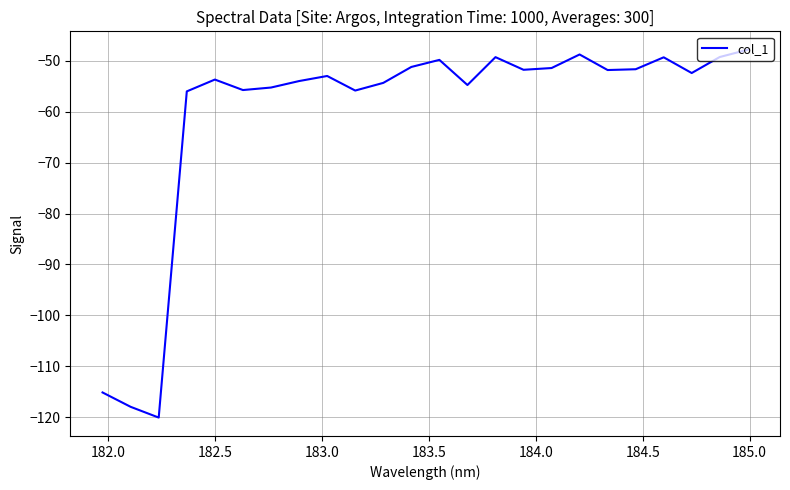

What is the difference between the maximum and minimum values?

72.3